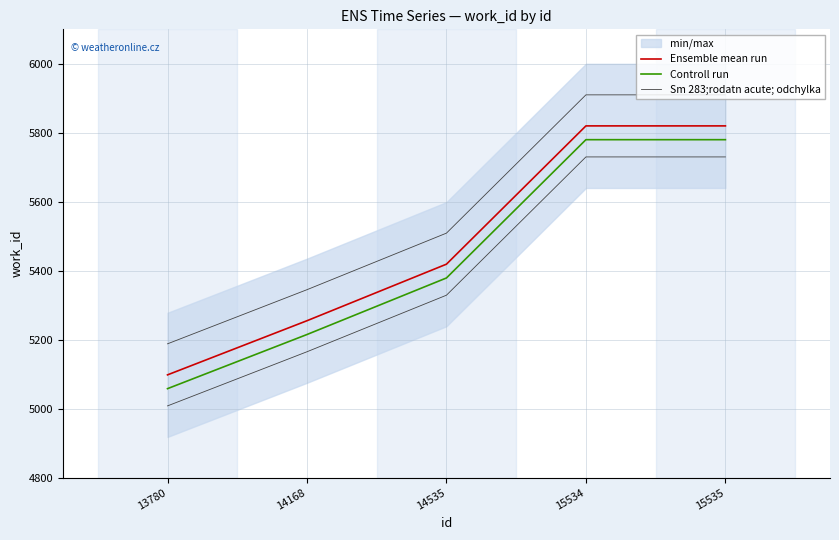

What is the difference between the Sm 283;rodatn acute; odchylka values at 14535 and 15534?

401